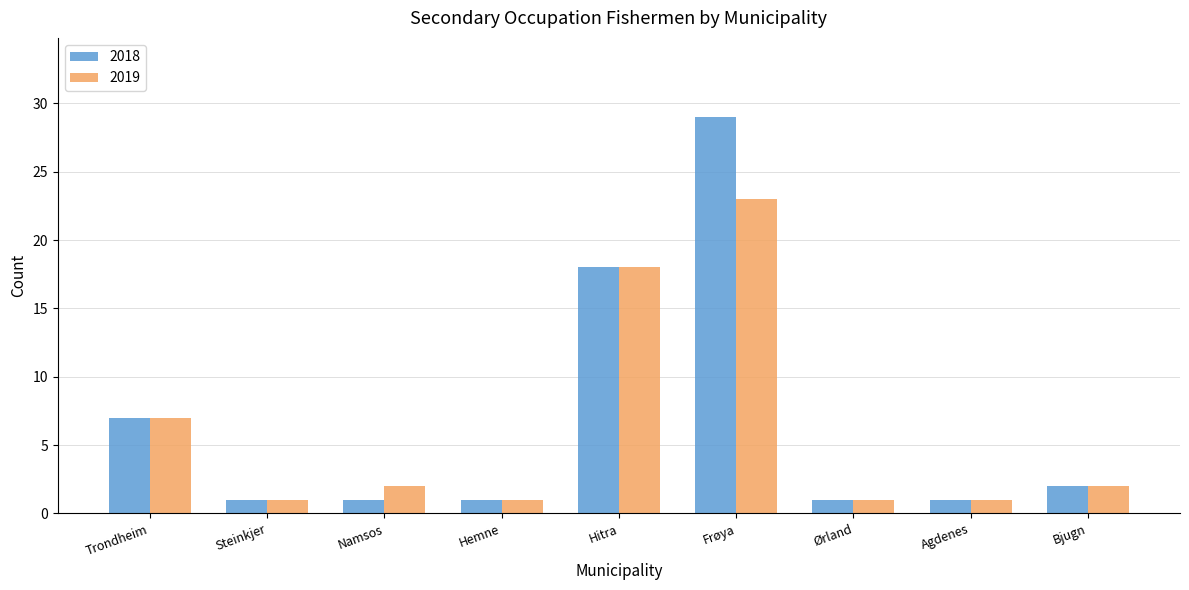

What is the difference between the second highest and minimum values in the 2018 series?

17